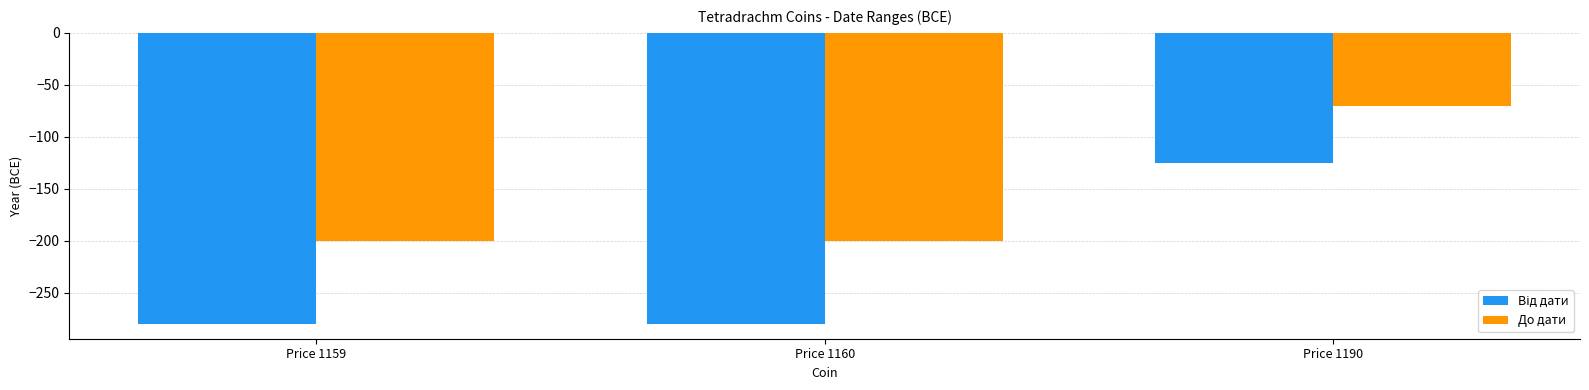

Which label corresponds to the largest value in the chart?

Price 1190